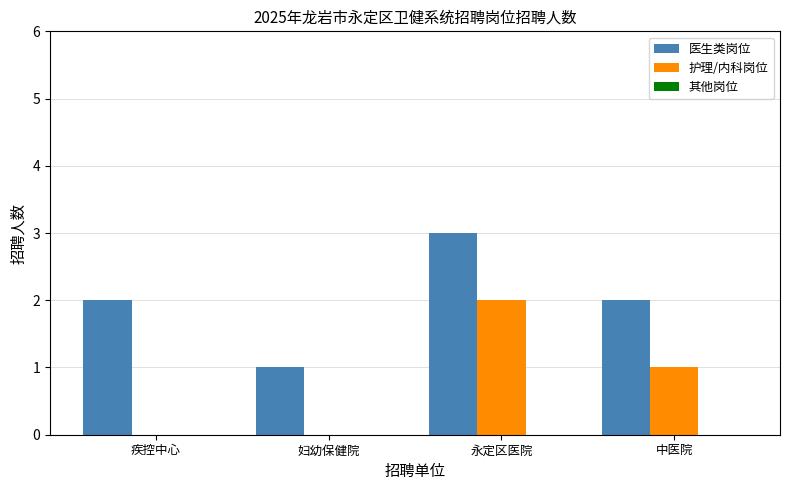

Are the bars horizontal?

No